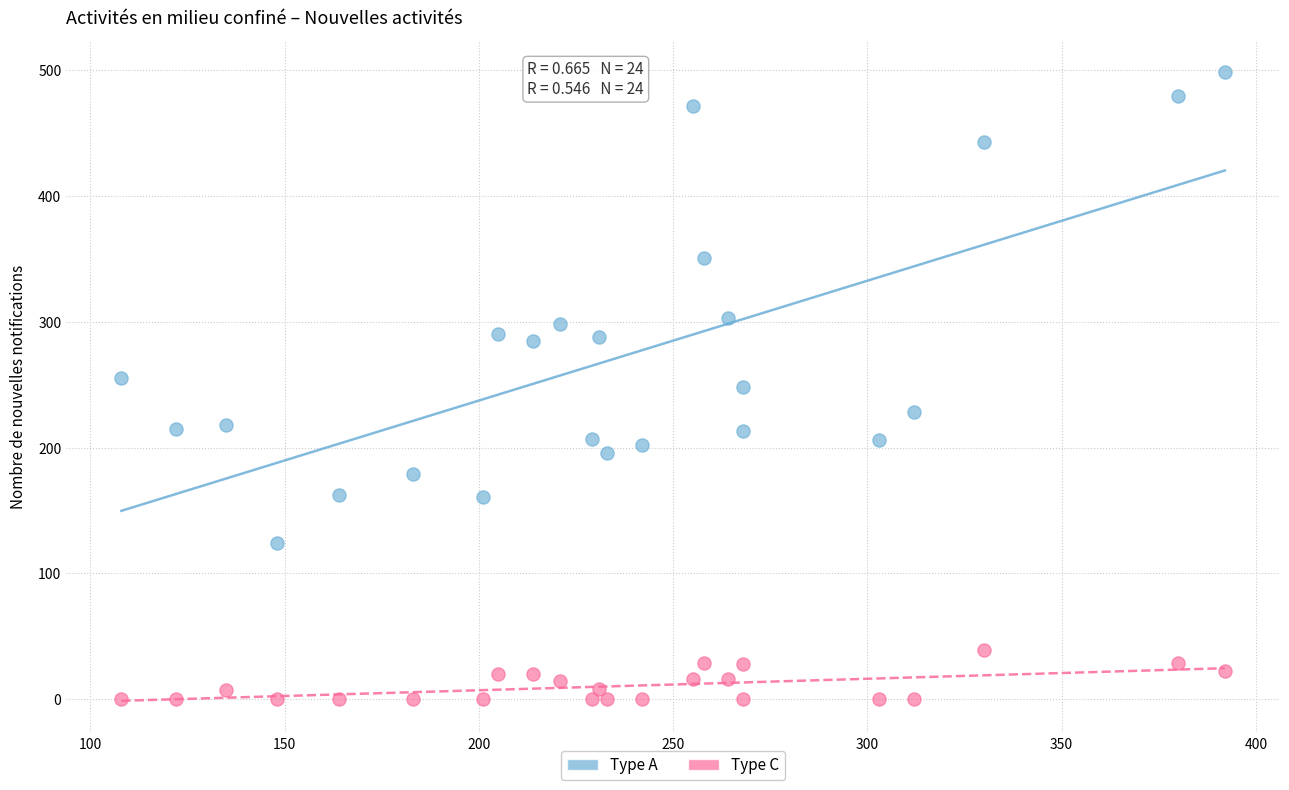

Across all data points, what is the range of X values (max minus min)?

284